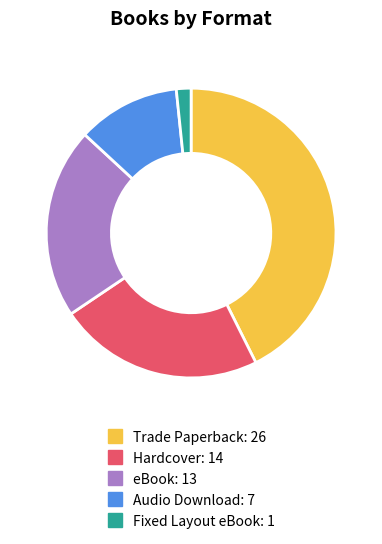

What is the ratio of the value at Trade Paperback to the value at Hardcover?

1.9